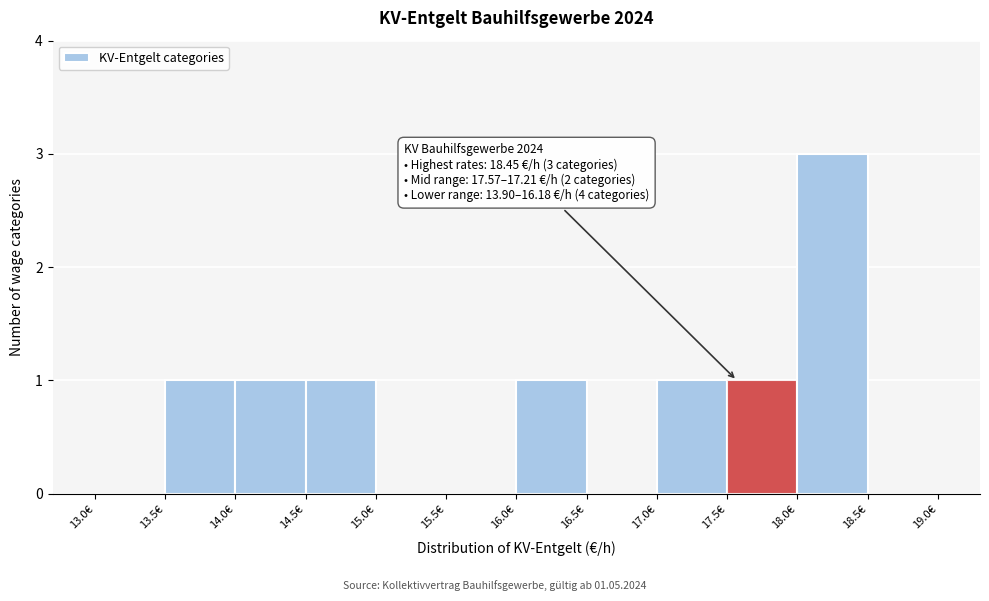

Over which range of the x-axis is the bar tallest?

18.0 to 18.5